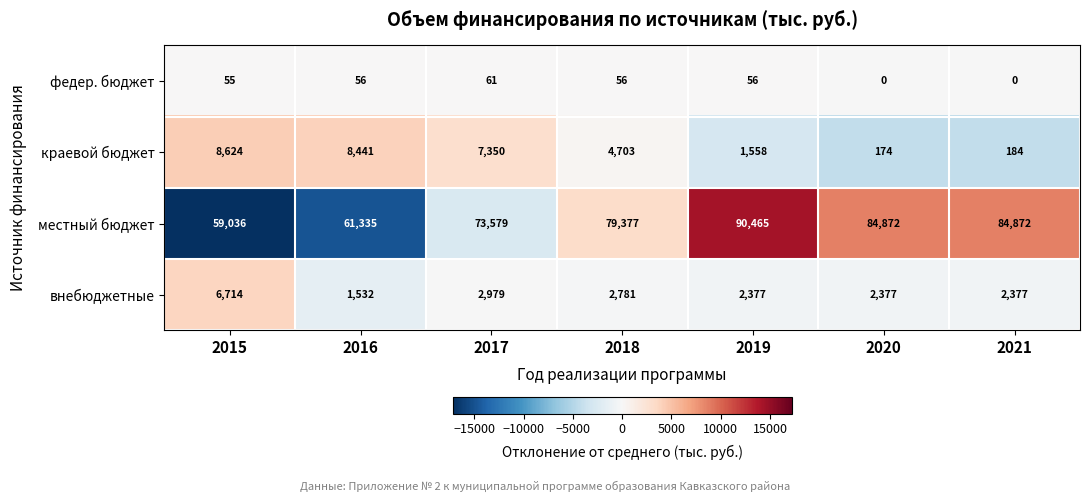

At which category does the chart reach its peak across all series?

2019